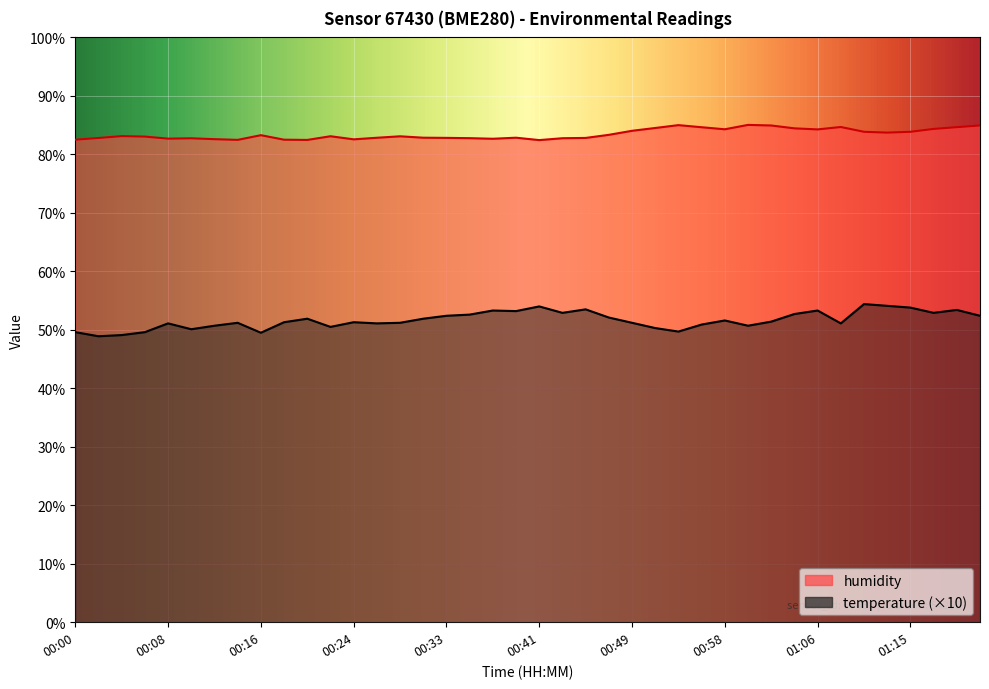

At which label is temperature closest to 51?

00:08